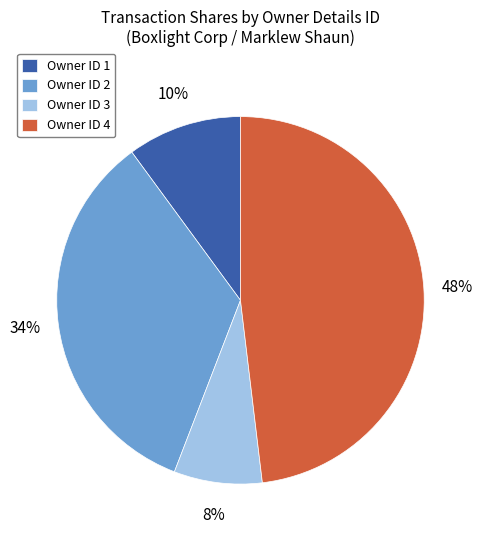

To the nearest percent, what portion does Owner ID 1 represent?

10%